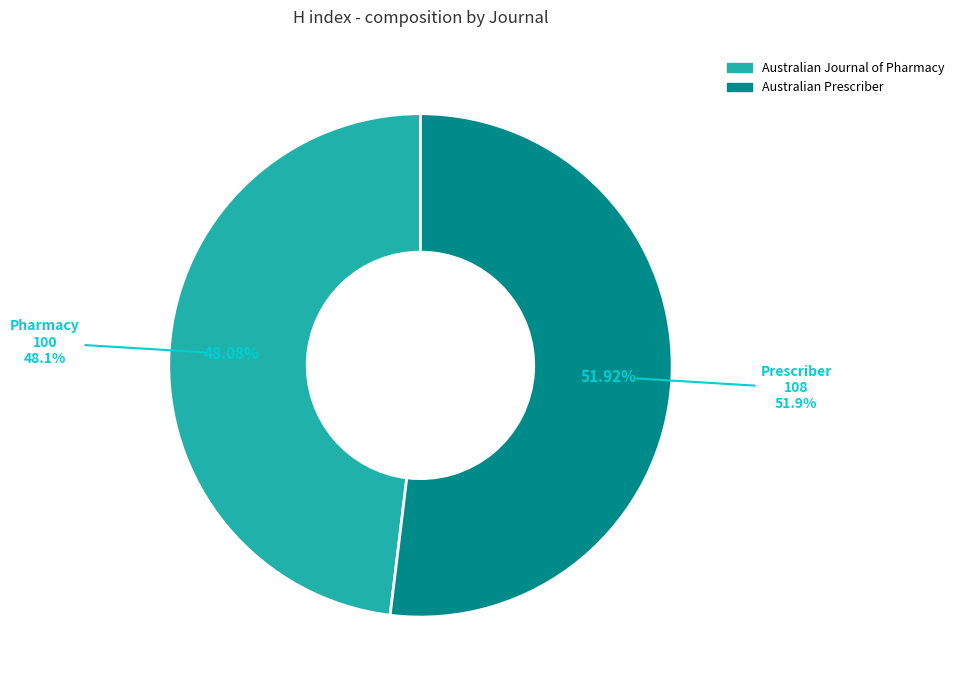

Which slice represents more than half of the pie?

Australian Prescriber